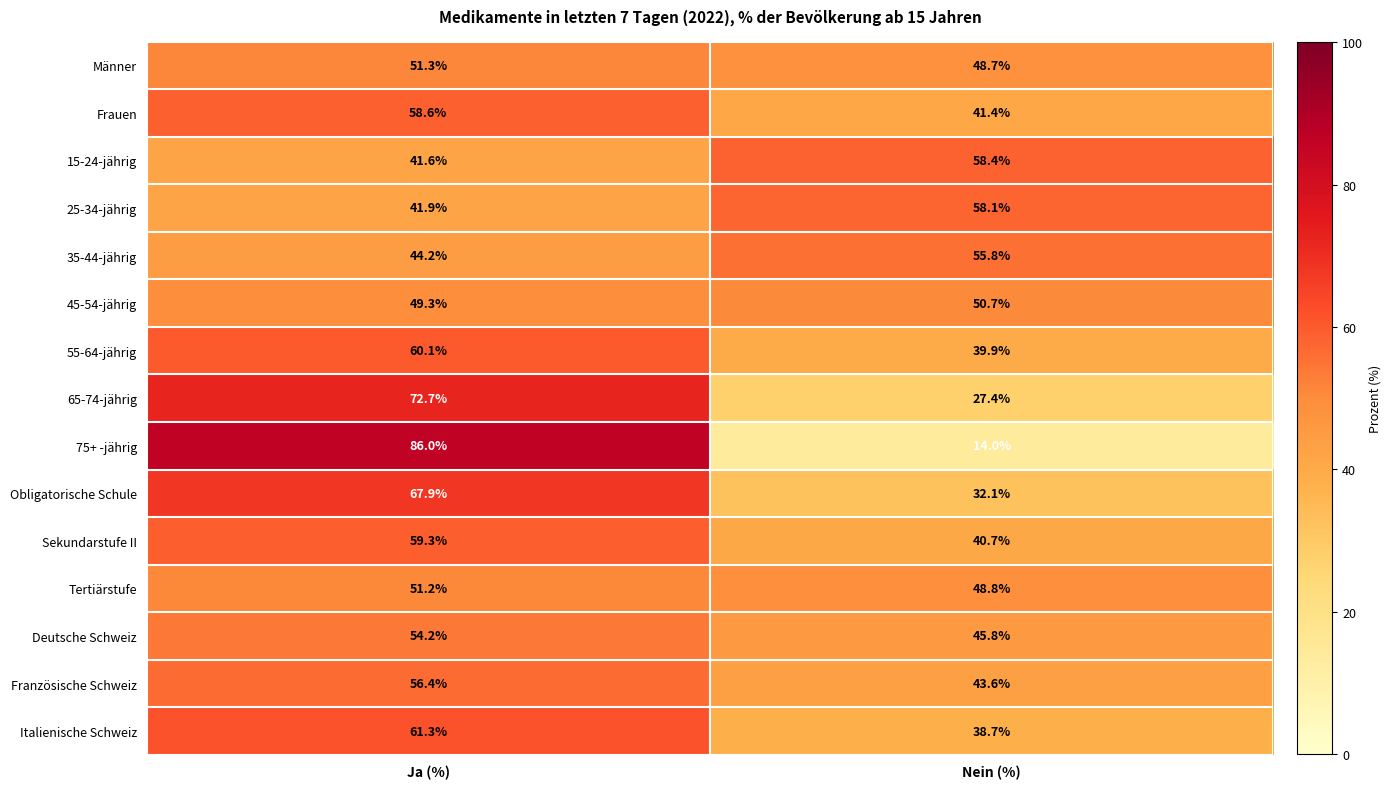

Which series has the largest range (max minus min)?

75+ -jährig